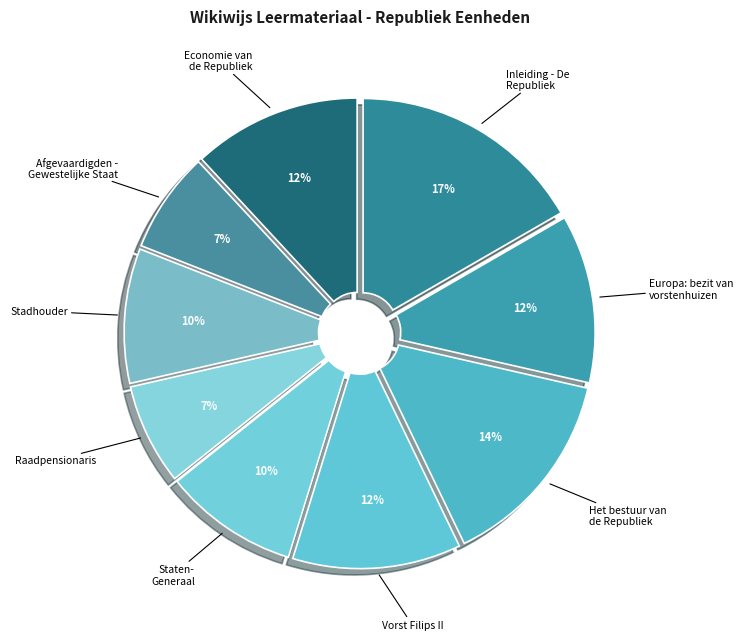

The Europa: bezit van vorstenhuizen slice represents 1% of the pie. True or false?

False